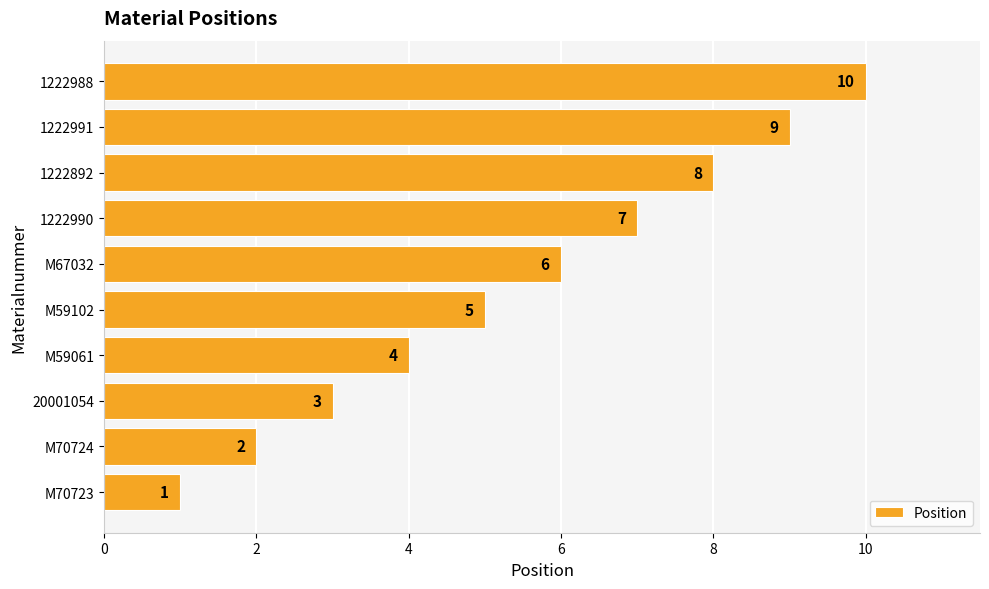

Rank the categories by value from lowest to highest.

M70723, M70724, 20001054, M59061, M59102, M67032, 1222990, 1222892, 1222991, 1222988